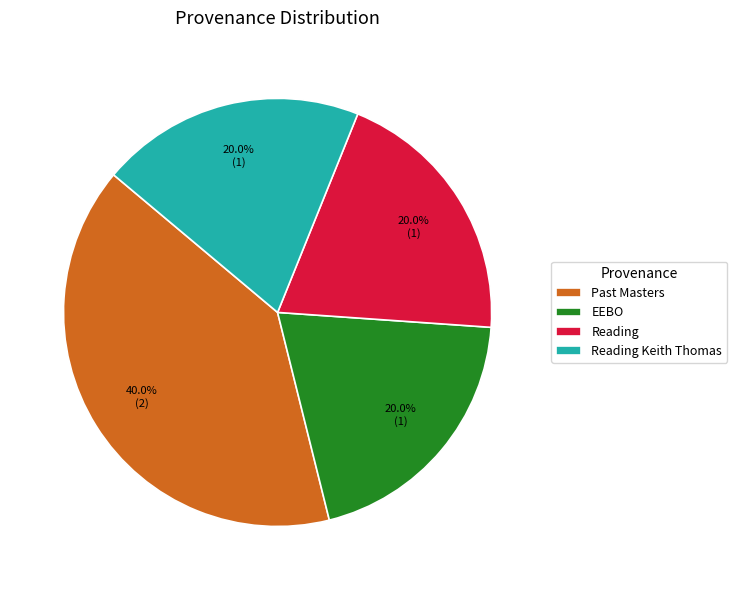

How many slices are in this pie chart?

4